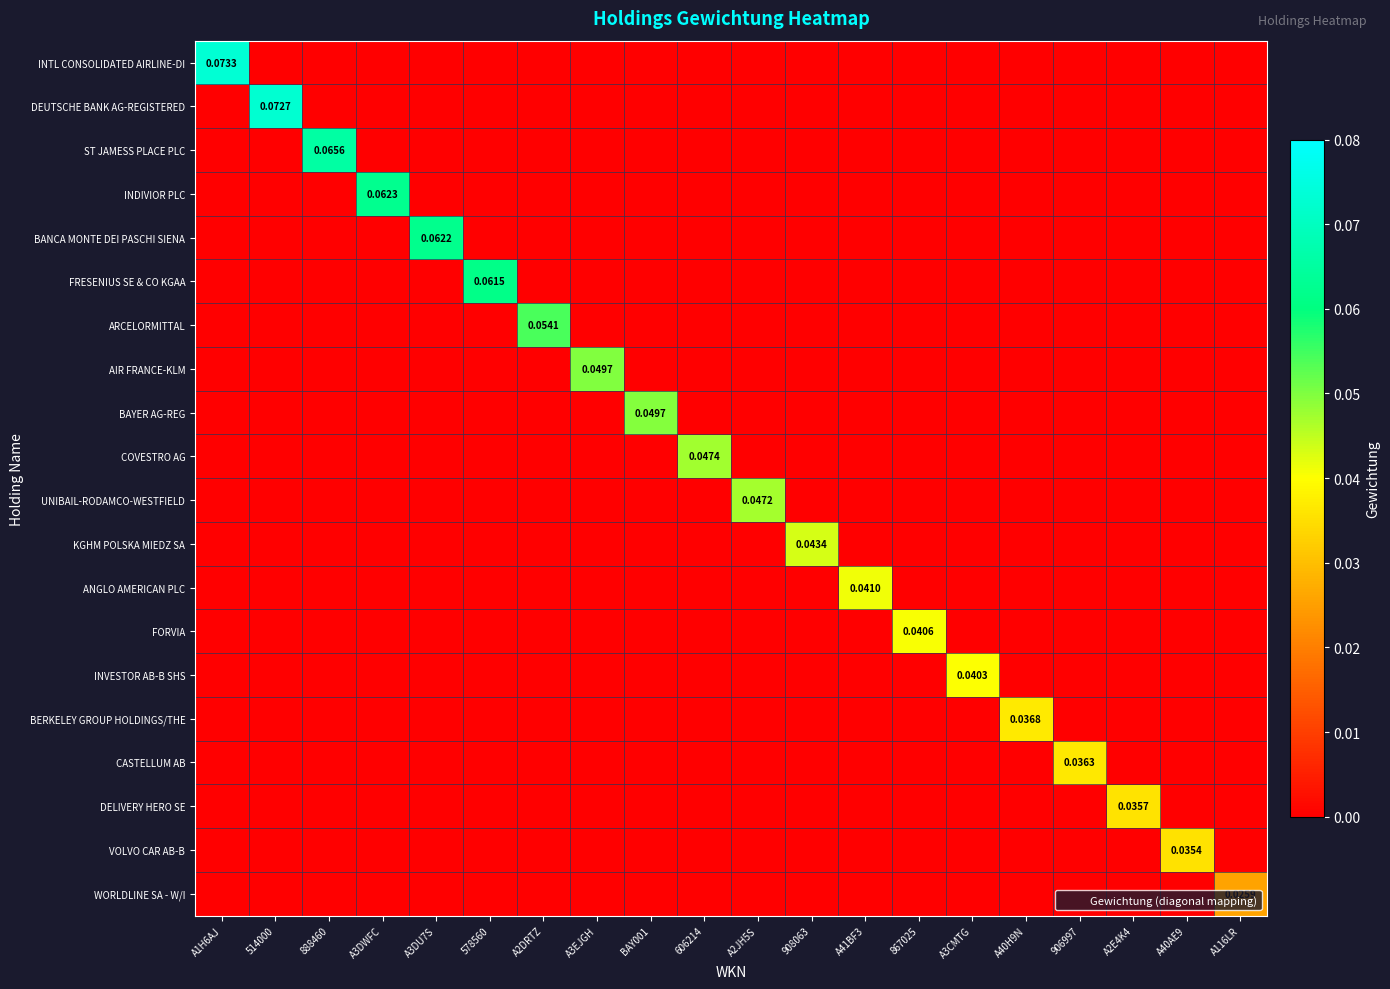

Which series has the widest spread of values?

INTL CONSOLIDATED AIRLINE-DI